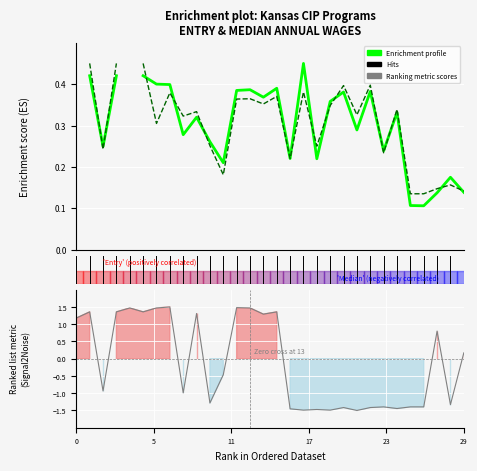

How many Enrichment profile values are between 0 and 1?

28